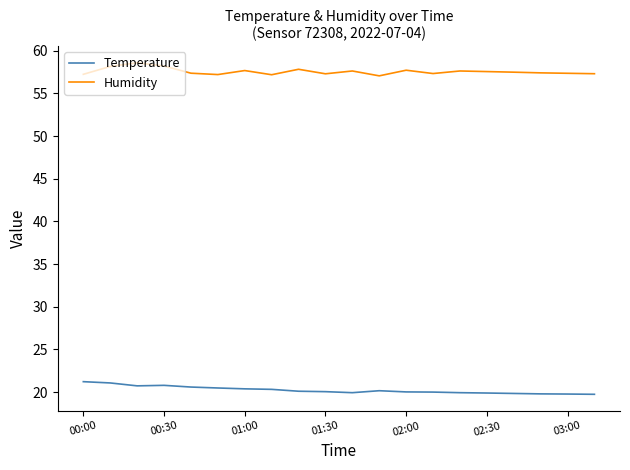

What is the minimum value shown in the chart?

19.8